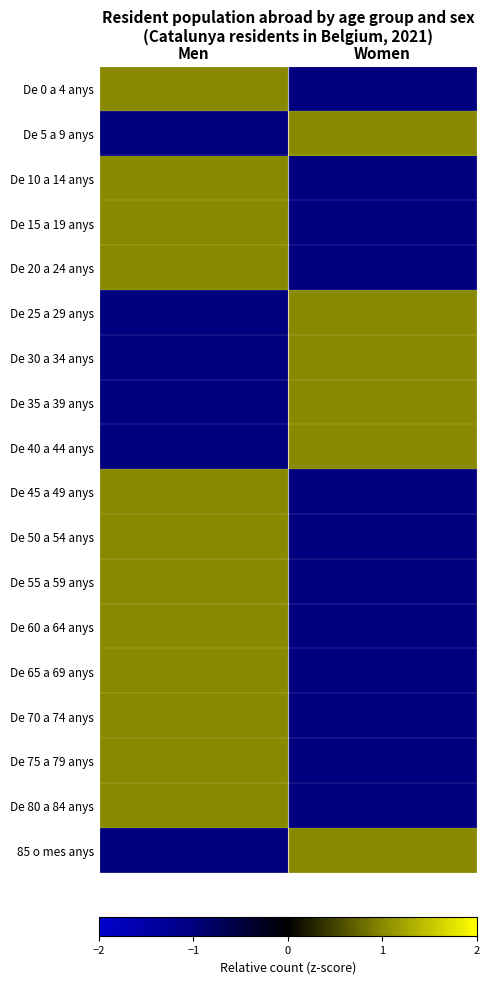

Which label corresponds to the largest value in the chart?

Men